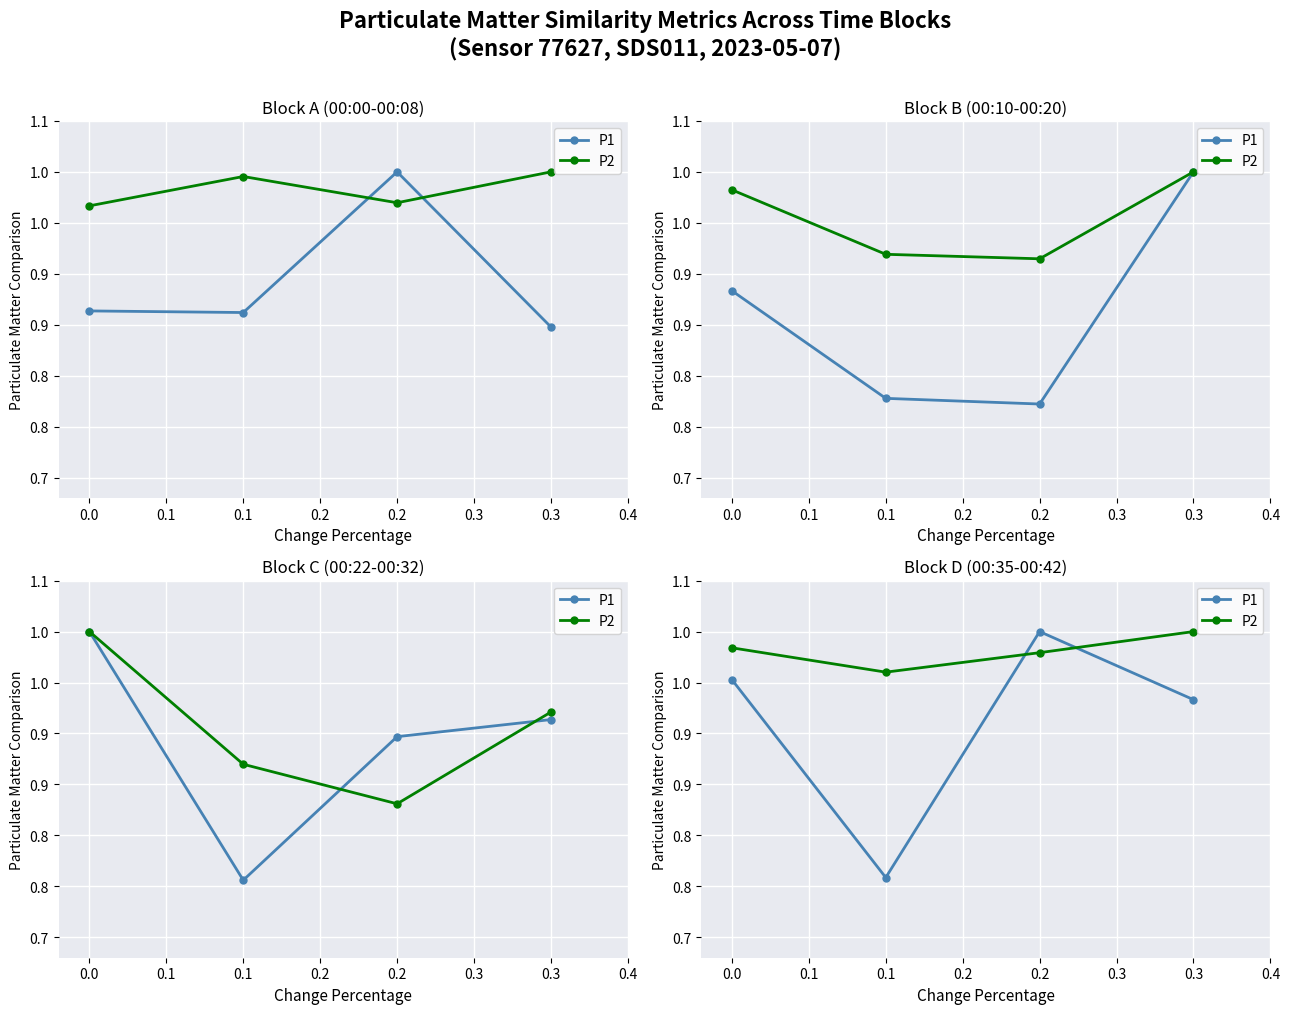

How many intersections are there between P1 and P2?

2